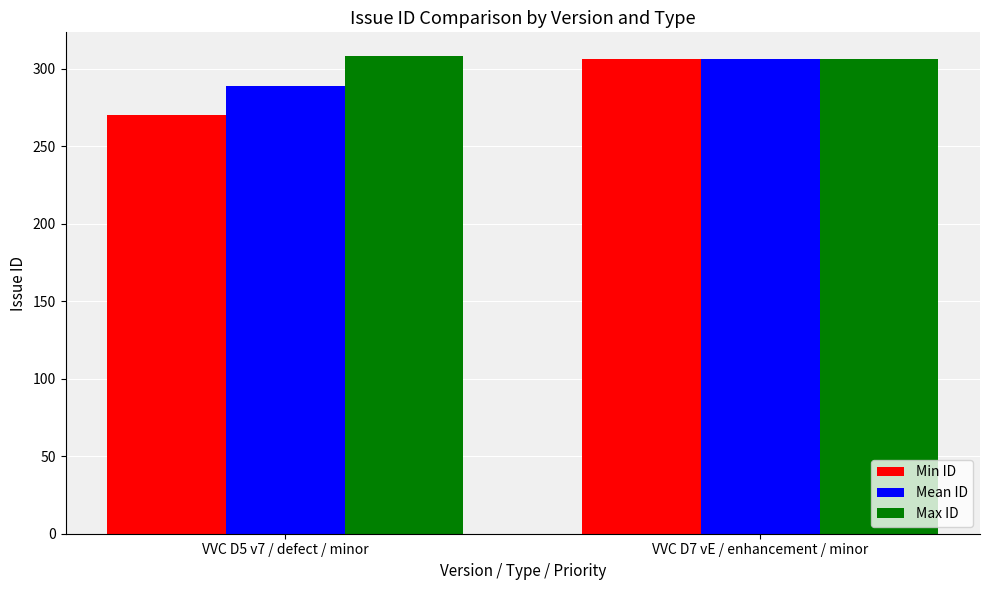

Which series changed the most between VVC D5 v7 / defect / minor and VVC D7 vE / enhancement / minor?

Min ID